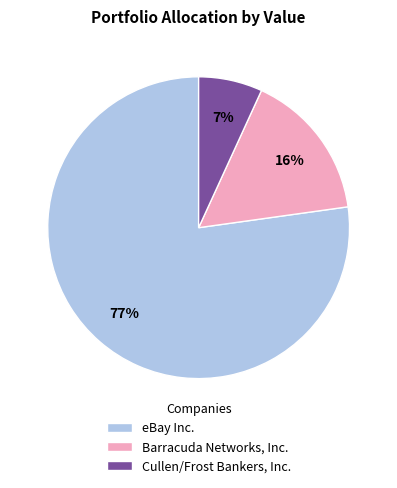

True or false: Cullen/Frost Bankers, Inc. accounts for 7% of the total.

True